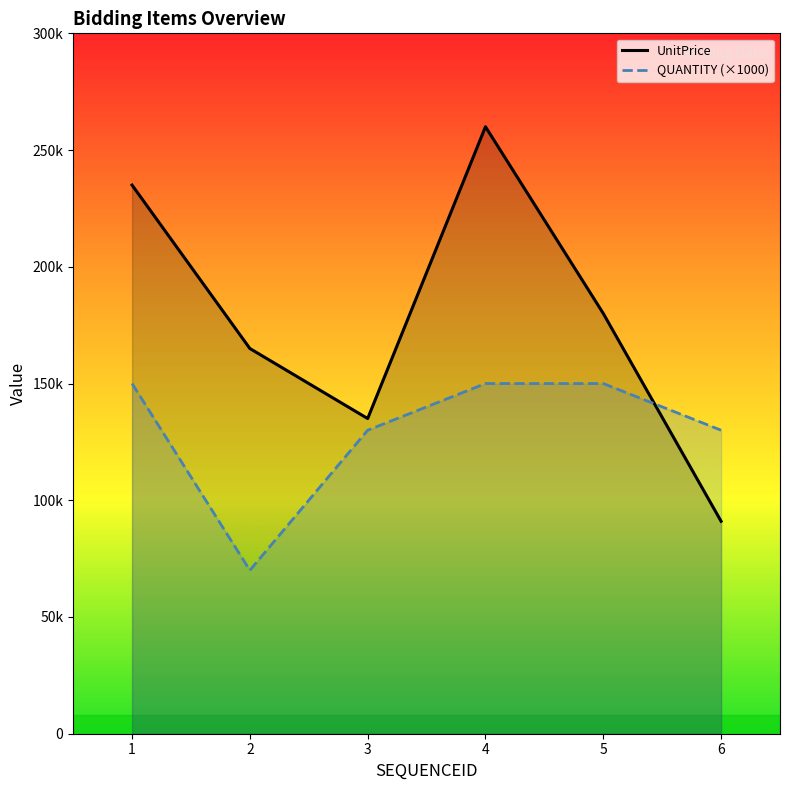

At which label does UnitPrice reach its minimum?

6